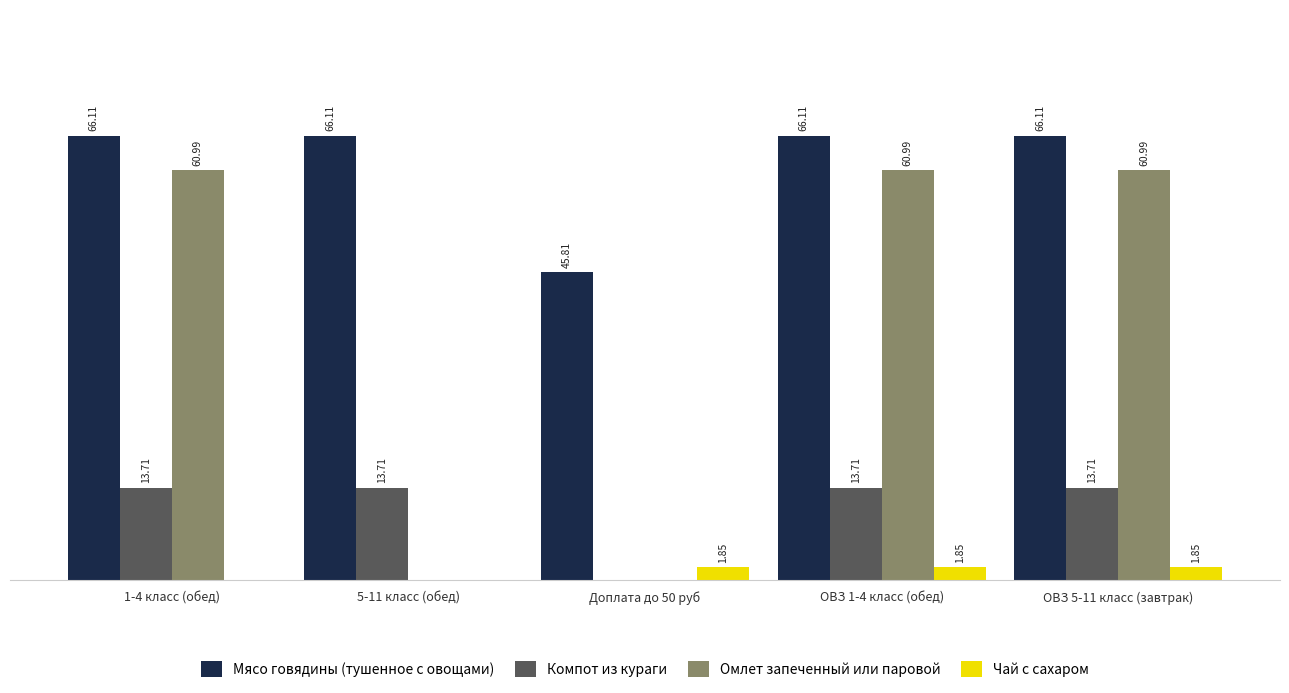

Which series changed the most between 1-4 класс (обед) and ОВЗ 5-11 класс (завтрак)?

Чай с сахаром